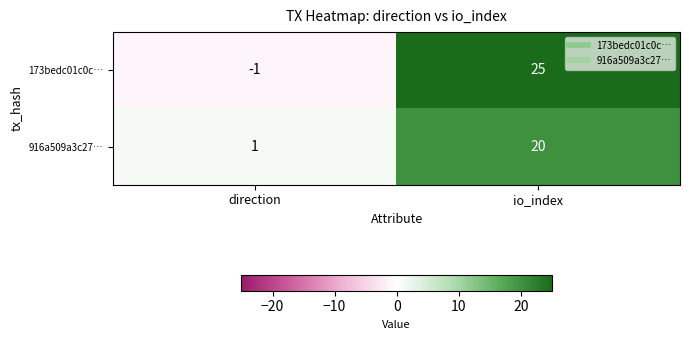

Where is 916a509a3c27… nearest to the value 10?

direction